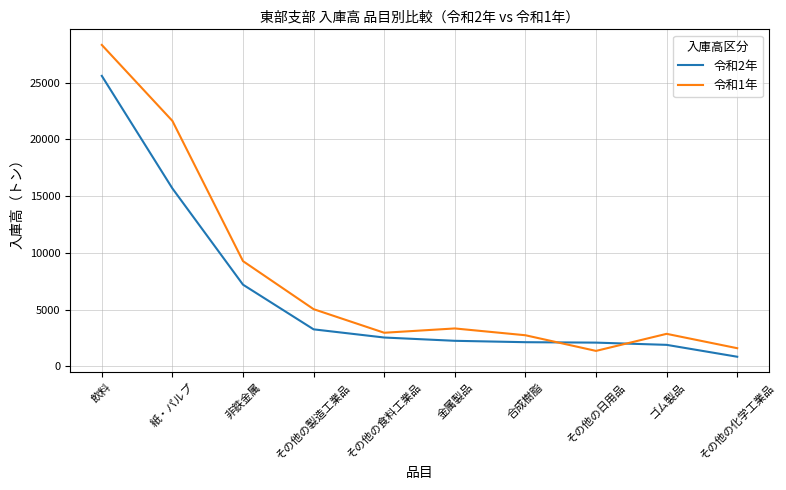

Count the number of data series in this chart.

2